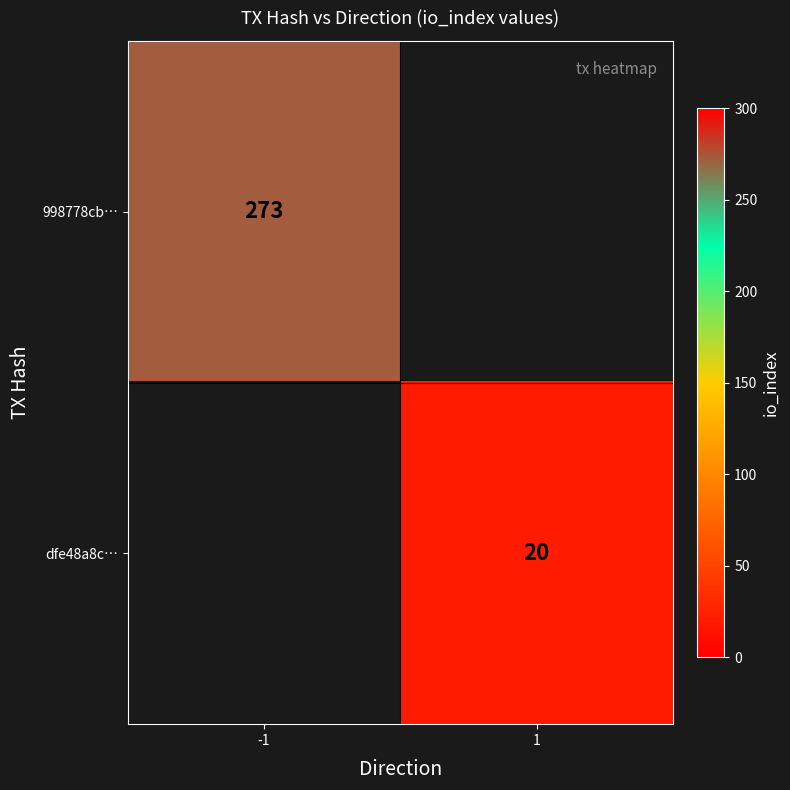

The value of dfe48a8c… at 1 is 20. True or false?

True